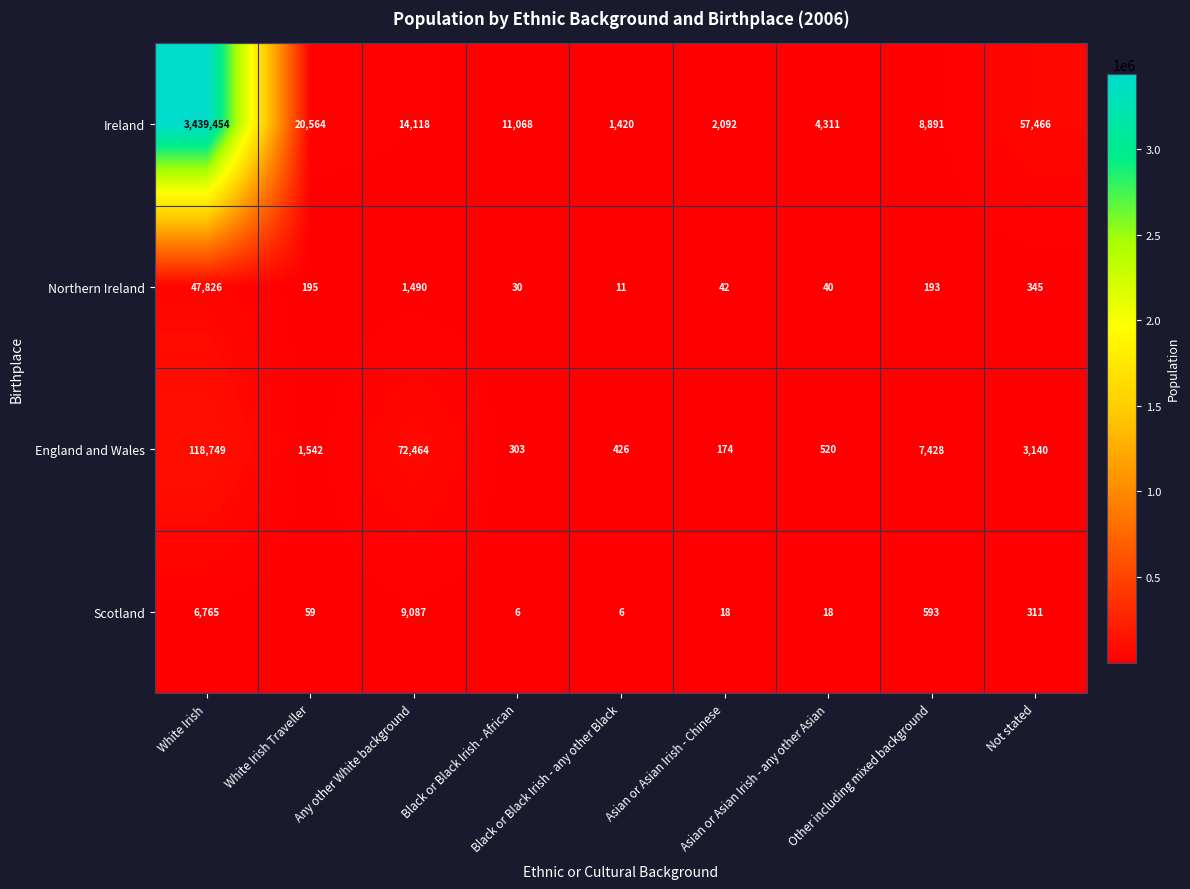

What is the minimum value for England and Wales?

174